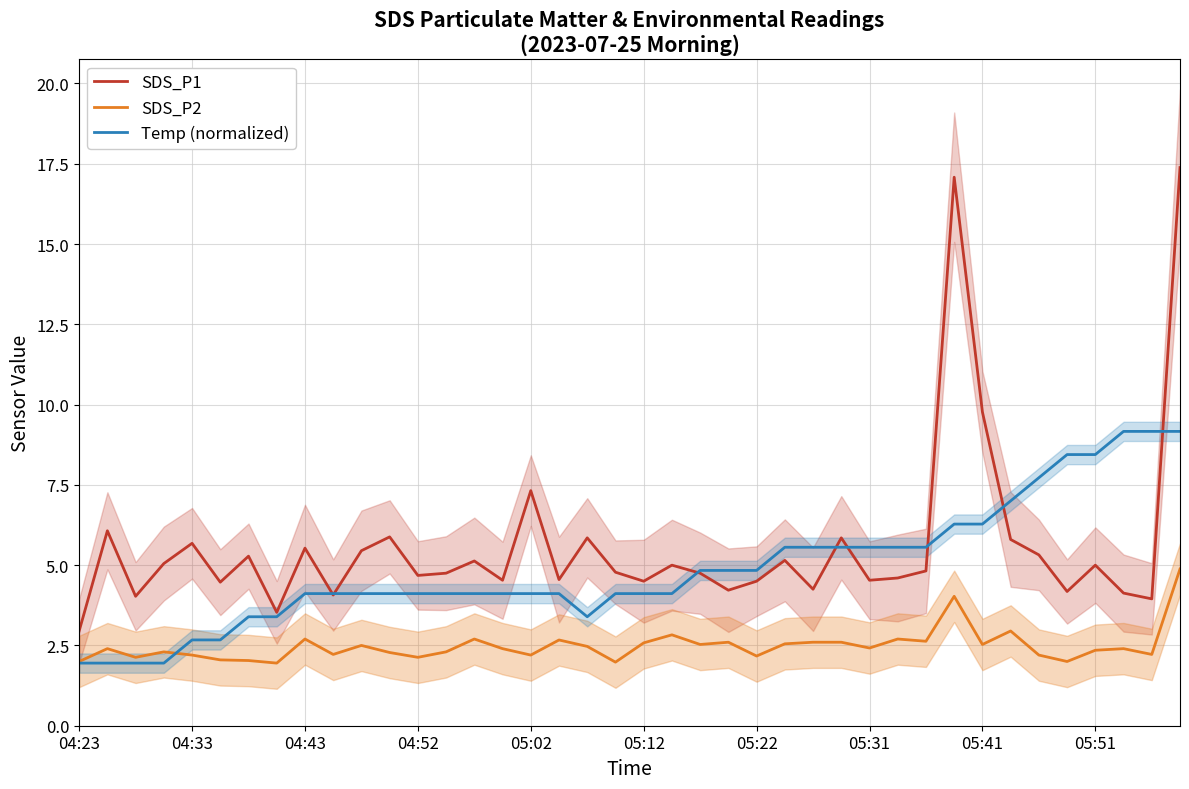

The value of SDS_P2 at 05:31 is 2.4. True or false?

True